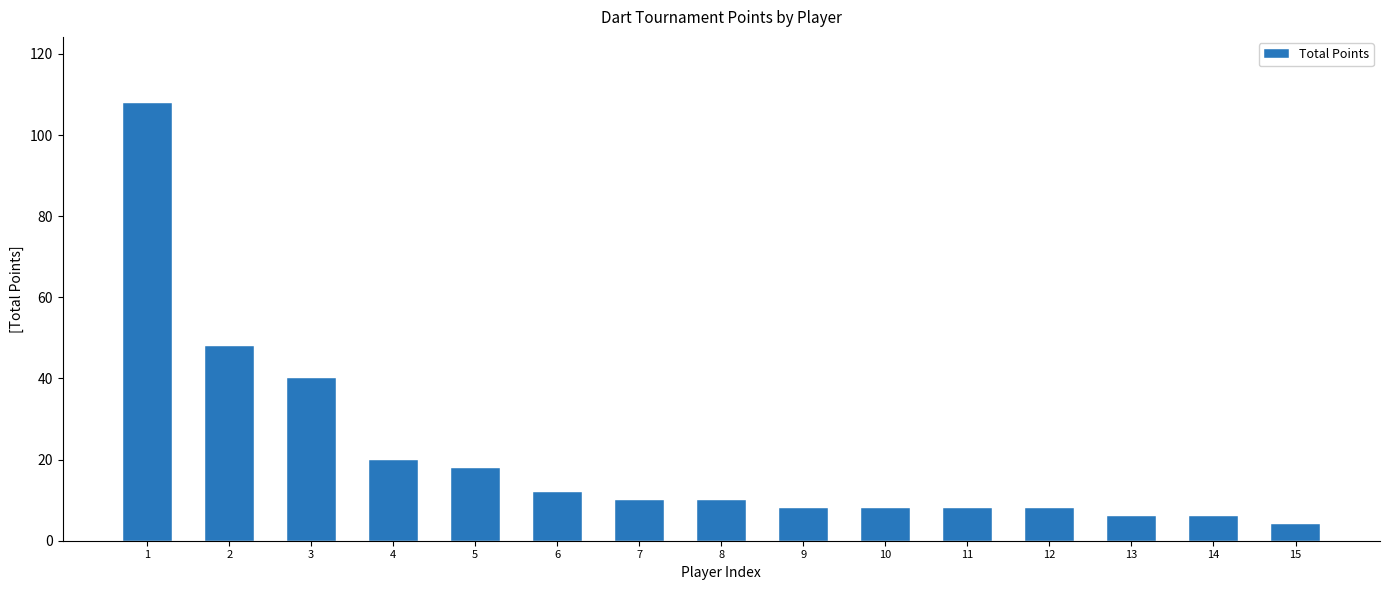

Does the chart contain stacked bars?

No